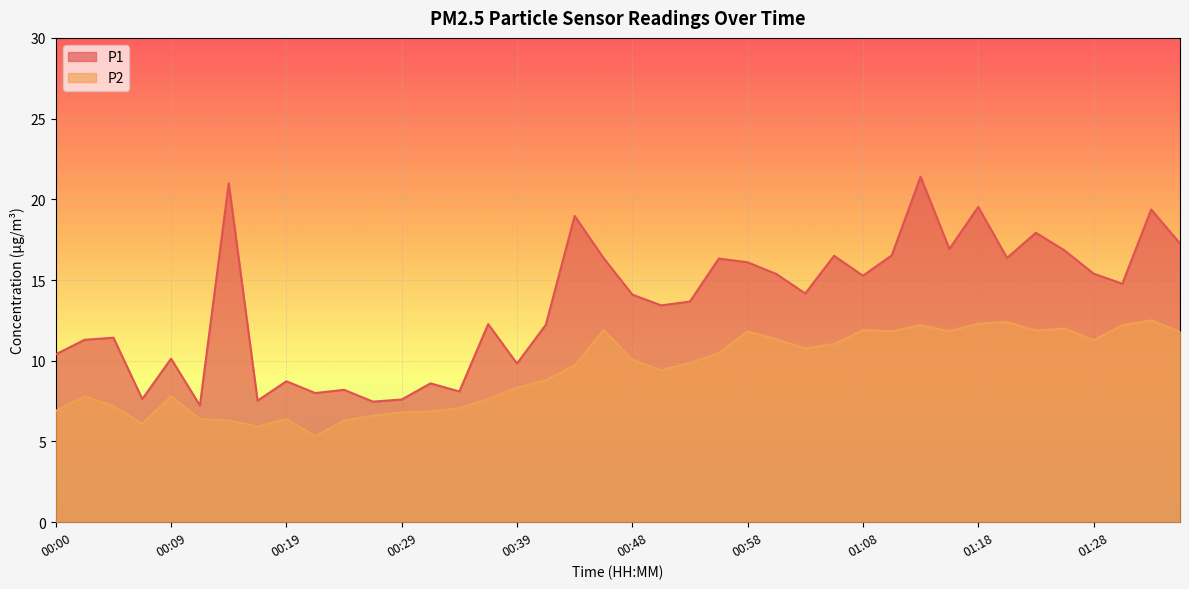

Rank the categories by P1 value from lowest to highest.

00:12, 00:26, 00:17, 00:29, 00:07, 00:22, 00:34, 00:24, 00:31, 00:19, 00:39, 00:09, 00:00, 00:02, 00:04, 00:41, 00:36, 00:51, 00:53, 00:48, 01:03, 01:30, 01:08, 01:01, 01:28, 00:58, 00:56, 00:46, 01:20, 01:06, 01:10, 01:25, 01:15, 01:35, 01:23, 00:44, 01:32, 01:18, 00:14, 01:13